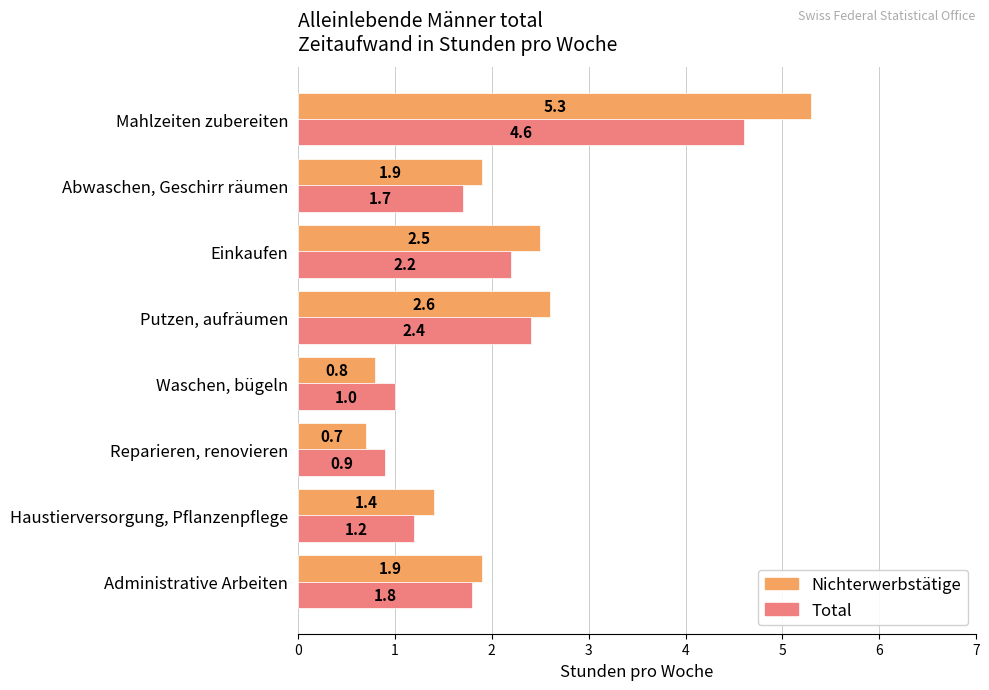

The Total series shows 3.5 at Einkaufen. True or false?

False